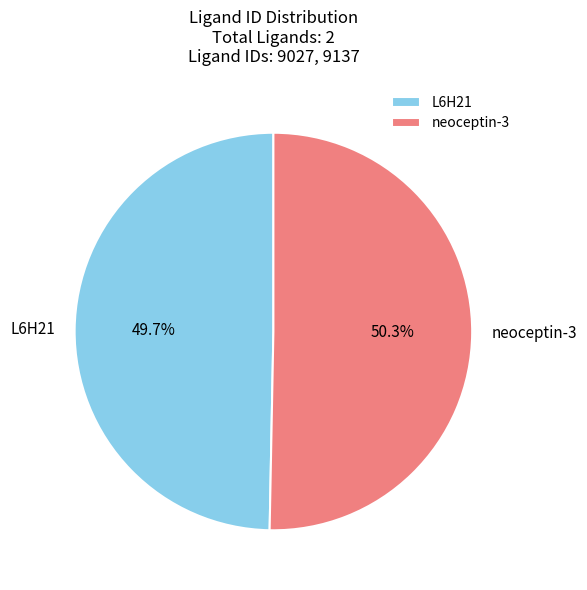

What percentage is the L6H21 slice, to the nearest percent?

50%